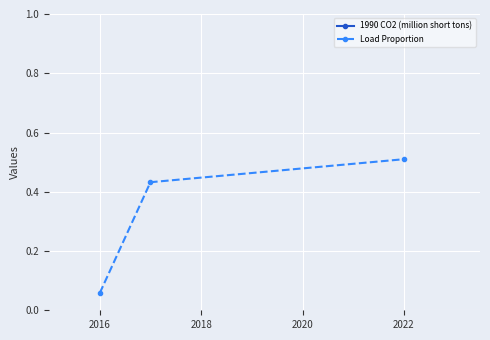

At which label is Load Proportion closest to 0?

2016